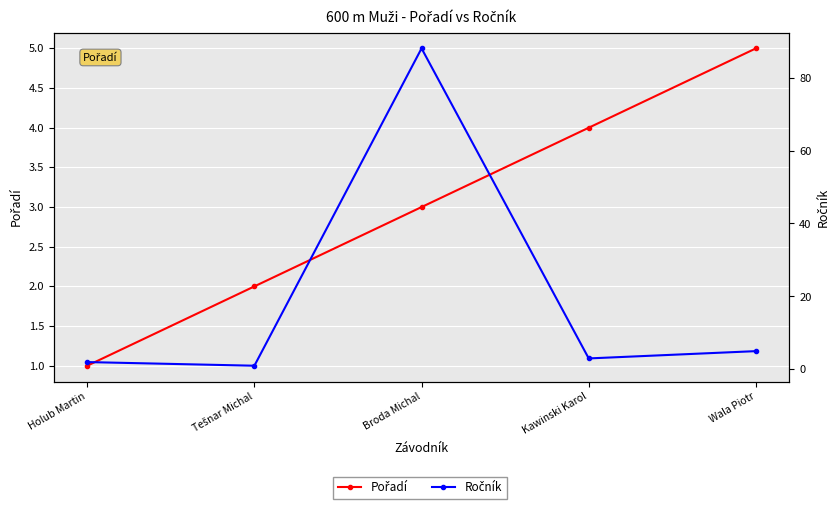

What is the highest value of the Pořadí series?

5